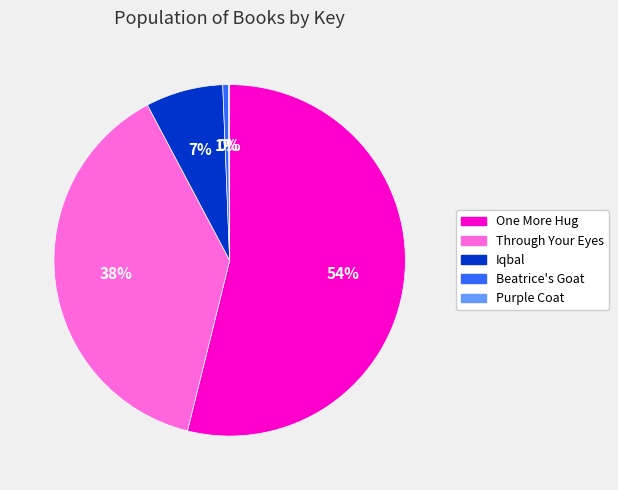

Is there a majority slice in this chart?

Yes